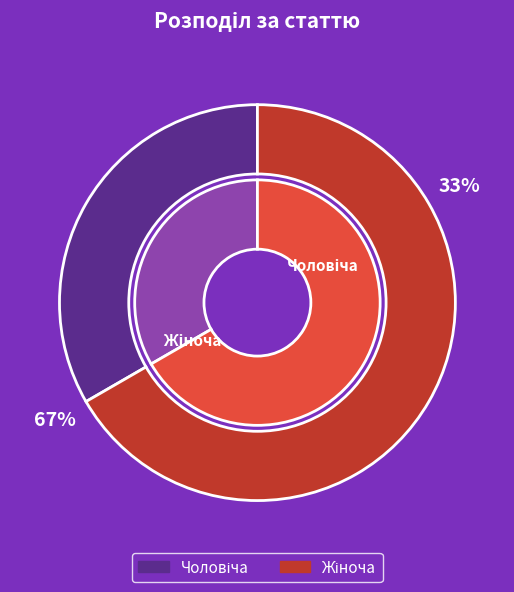

What is the change in value from Чоловіча to Жіноча?

+1